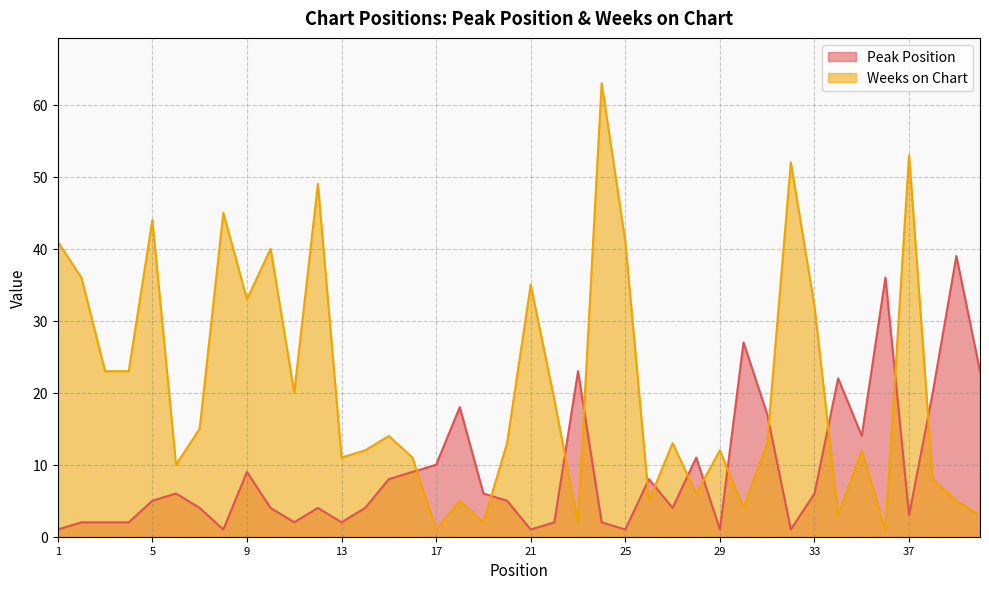

Count the number of data series in this chart.

2